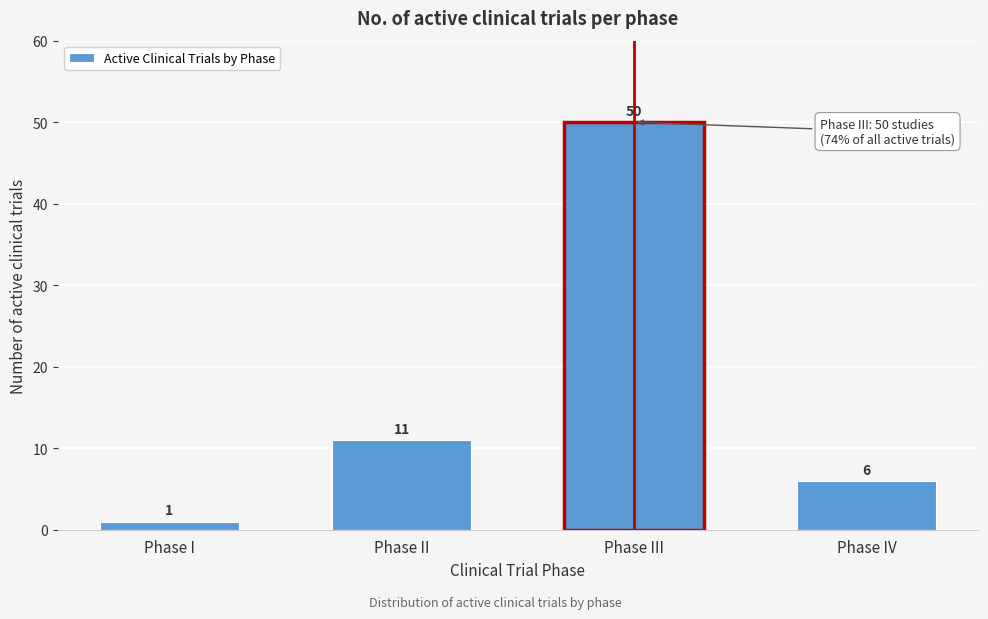

Reading left to right, transcribe all the data shown in this chart.

Phase I=1	Phase II=11	Phase III=50	Phase IV=6